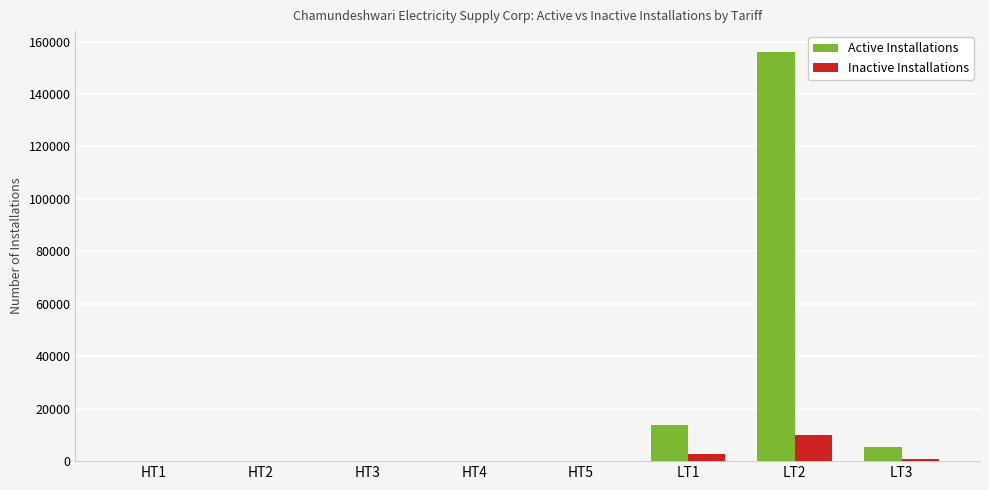

Count the number of categories in the chart.

8